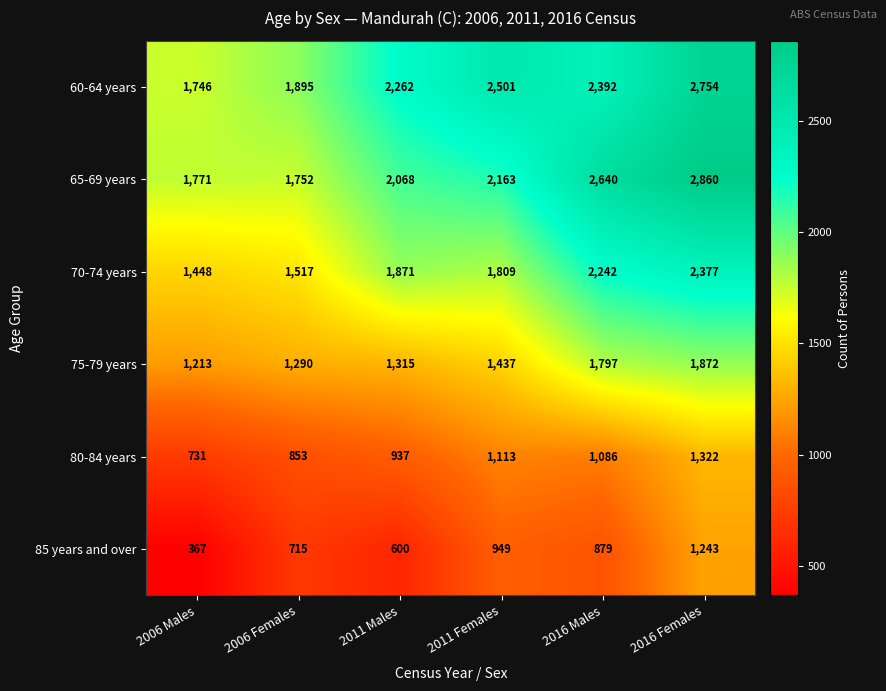

At which category is the sum across all series the highest?

2016 Females